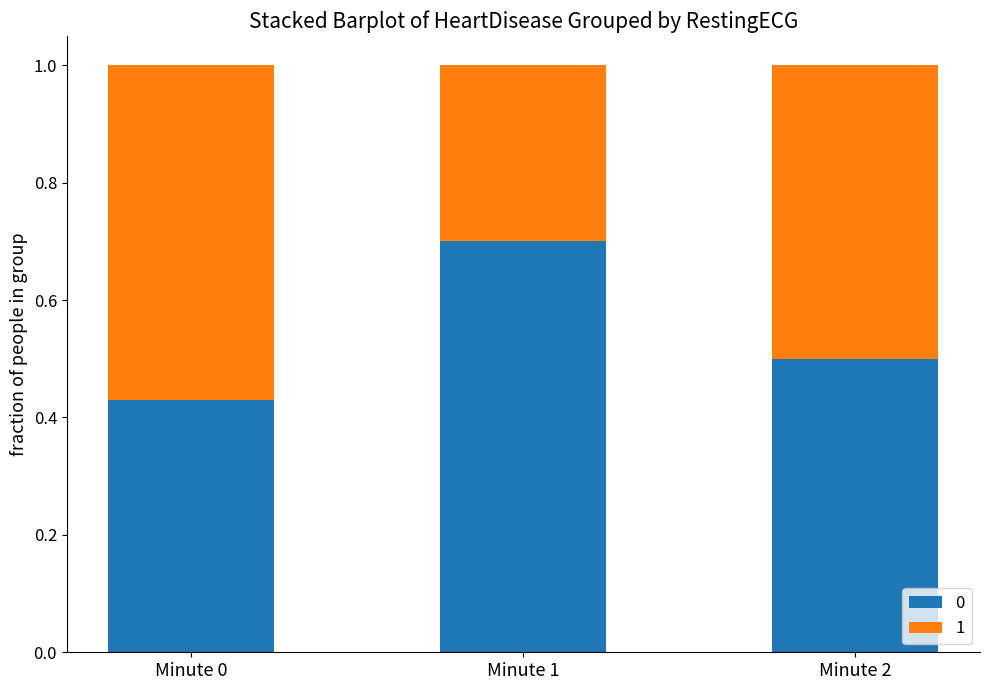

True or false: 0 has a value of 0.8 at Minute 2.

False